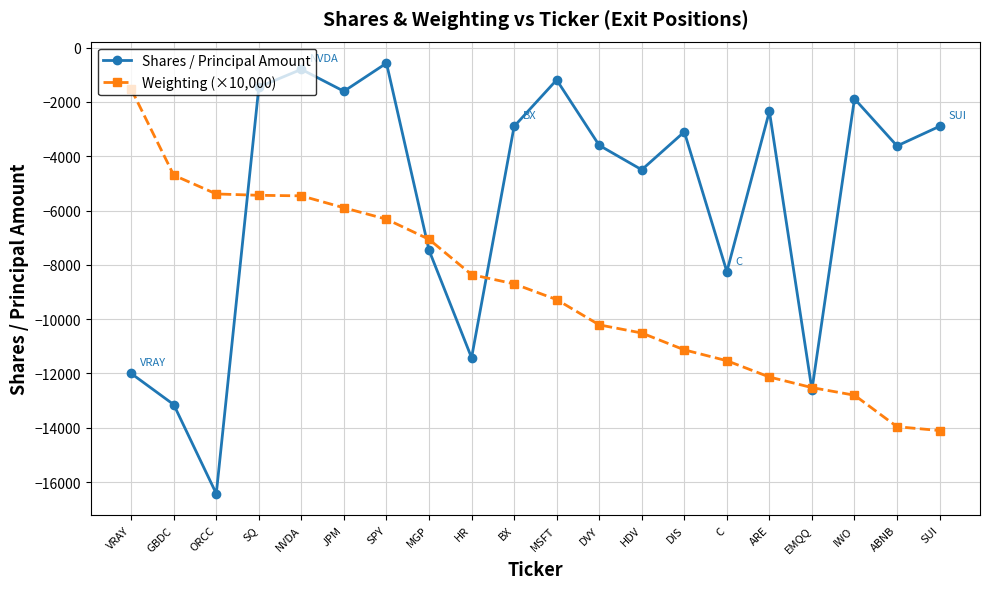

What are all the series names shown in the legend?

Shares / Principal Amount, Weighting (×10,000)